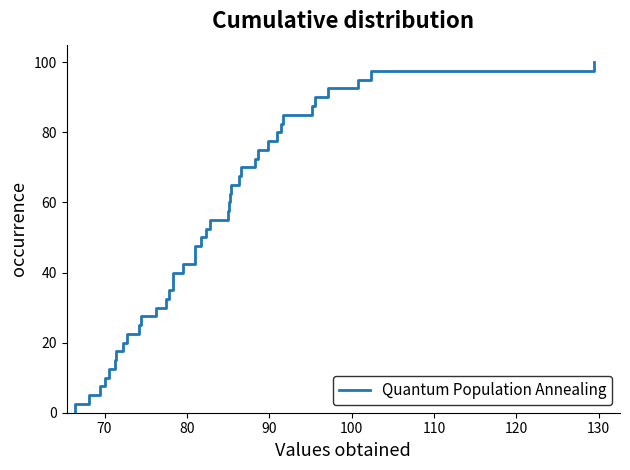

What is the difference between the maximum and minimum values?

100.0